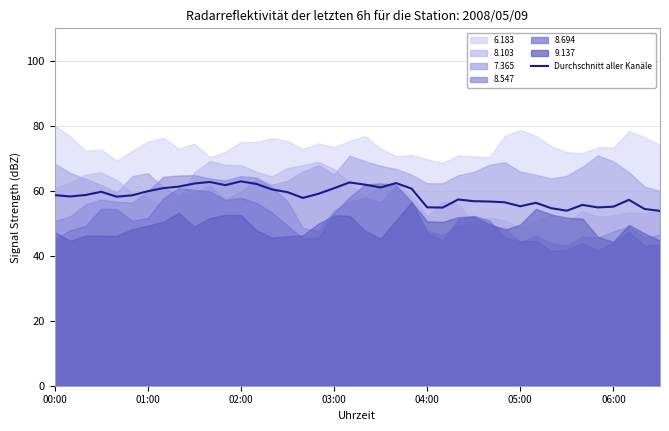

What is the label of the 5th point from the left?

04:00